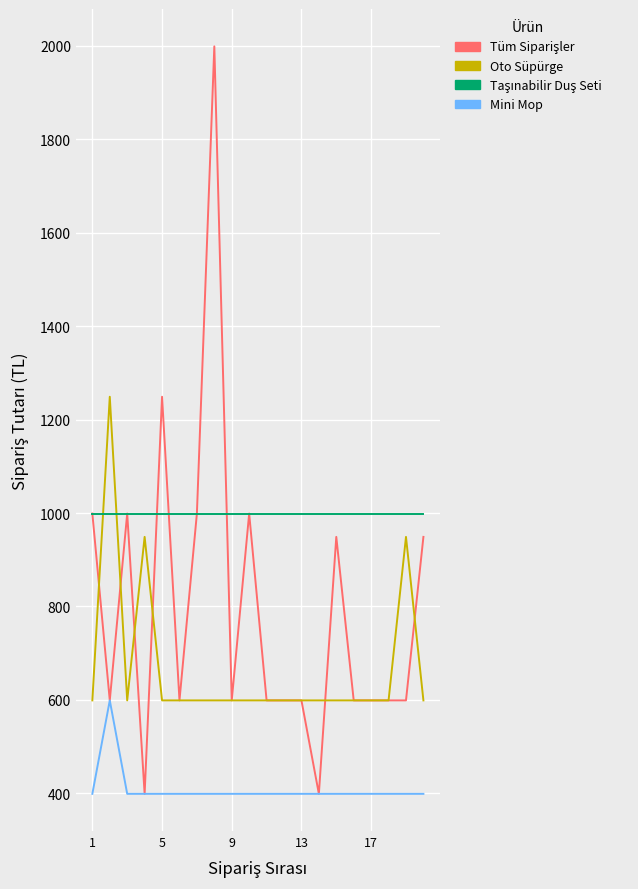

What is the maximum value shown in the chart?

1999